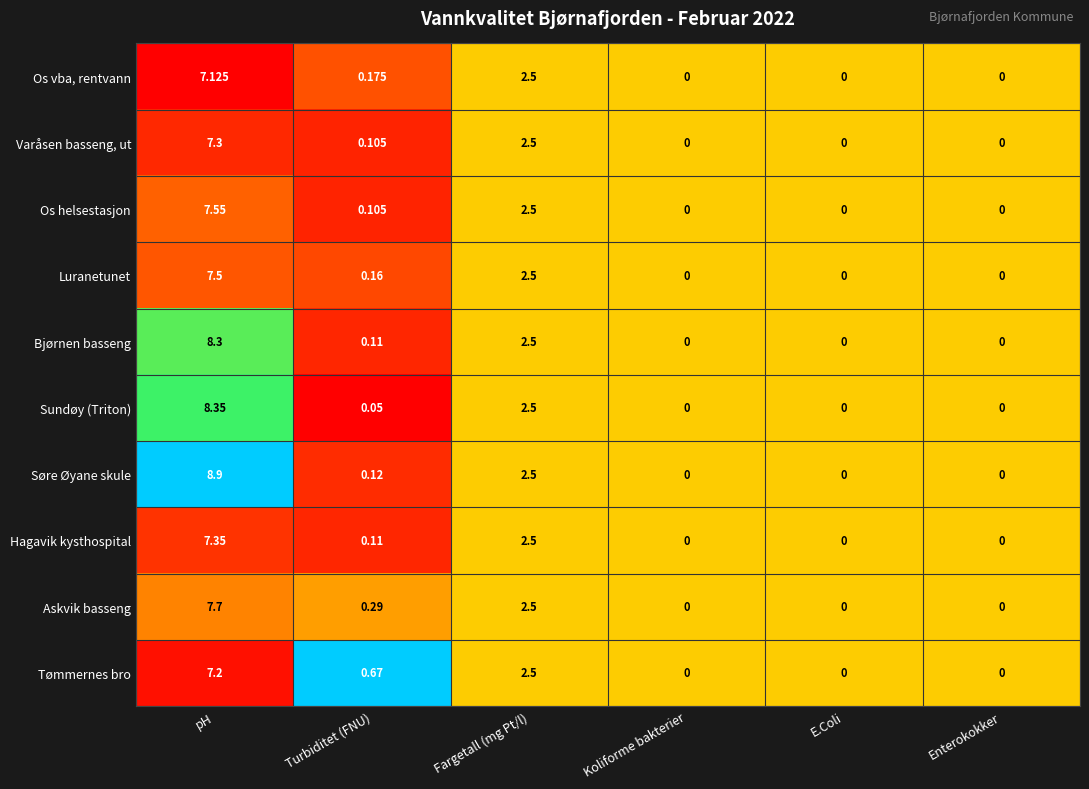

Which series has the largest total across all categories?

Søre Øyane skule